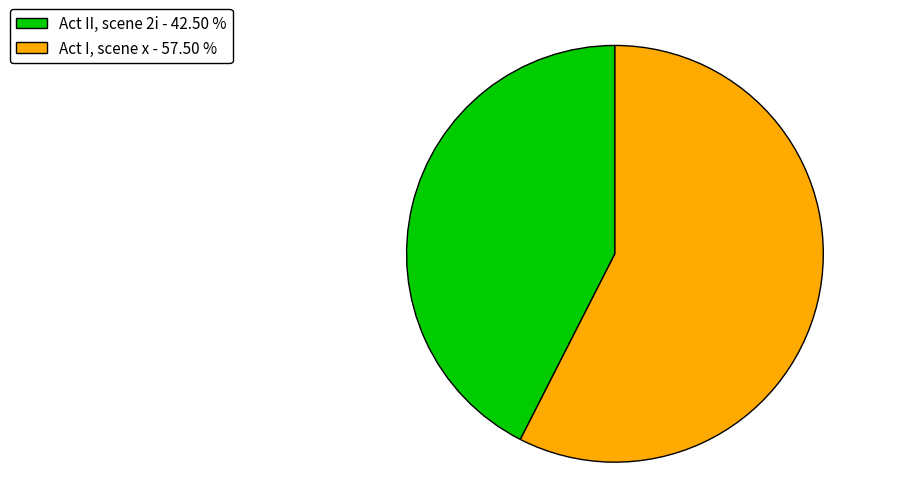

Is there a majority slice in this chart?

Yes